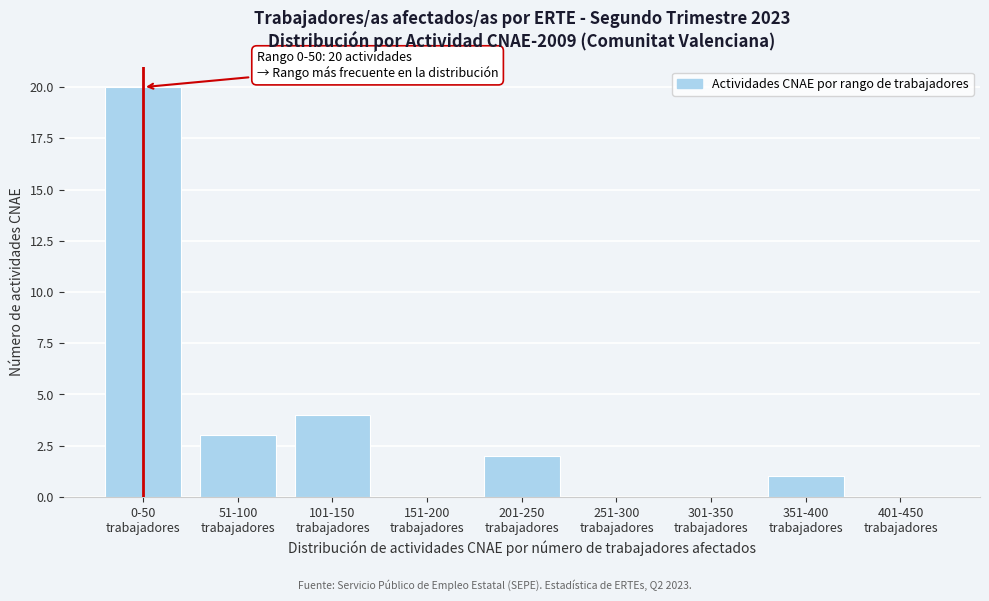

What is the greatest value displayed?

20